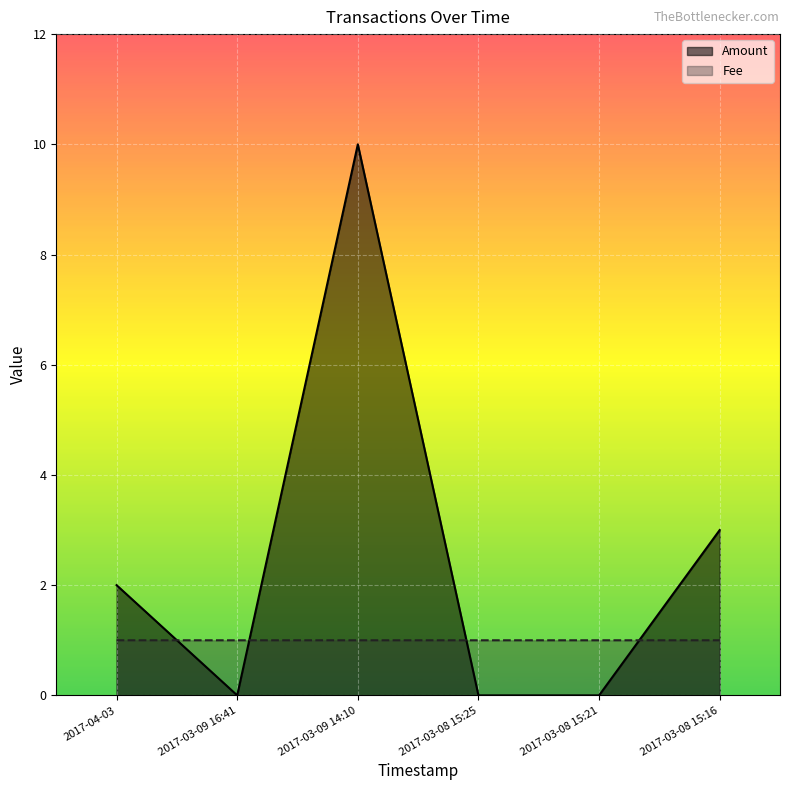

Which series has the largest range (max minus min)?

Amount